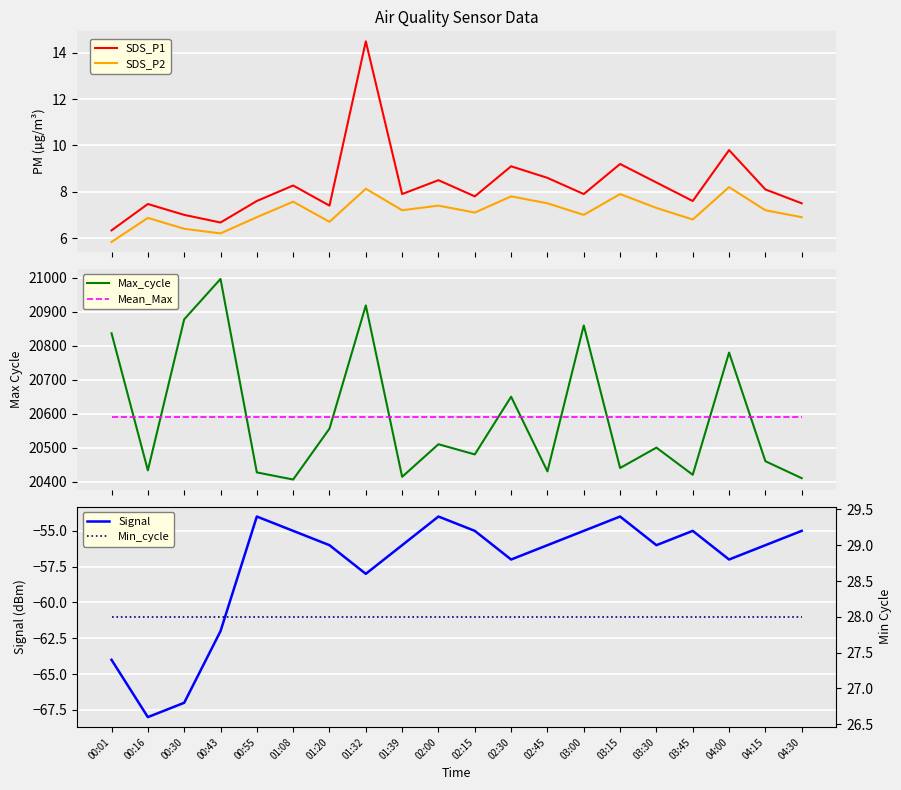

Reading left to right, list all the values displayed in this chart.

SDS_P1: 6.3	7.5	7.0	6.7	7.6	8.3	7.4	14.5	7.9	8.5	7.8	9.1	8.6	7.9	9.2	8.4	7.6	9.8	8.1	7.5
SDS_P2: 5.8	6.9	6.4	6.2	6.9	7.6	6.7	8.1	7.2	7.4	7.1	7.8	7.5	7.0	7.9	7.3	6.8	8.2	7.2	6.9
Max_cycle: 20837.0	20433.0	20878.0	20997.0	20427.0	20406.0	20556.0	20919.0	20414.0	20510.0	20480.0	20650.0	20430.0	20860.0	20440.0	20500.0	20420.0	20780.0	20460.0	20410.0
Mean_Max: 20590.3	20590.3	20590.3	20590.3	20590.3	20590.3	20590.3	20590.3	20590.3	20590.3	20590.3	20590.3	20590.3	20590.3	20590.3	20590.3	20590.3	20590.3	20590.3	20590.3
Signal: -64.0	-68.0	-67.0	-62.0	-54.0	-55.0	-56.0	-58.0	-56.0	-54.0	-55.0	-57.0	-56.0	-55.0	-54.0	-56.0	-55.0	-57.0	-56.0	-55.0
Min_cycle: 28.0	28.0	28.0	28.0	28.0	28.0	28.0	28.0	28.0	28.0	28.0	28.0	28.0	28.0	28.0	28.0	28.0	28.0	28.0	28.0